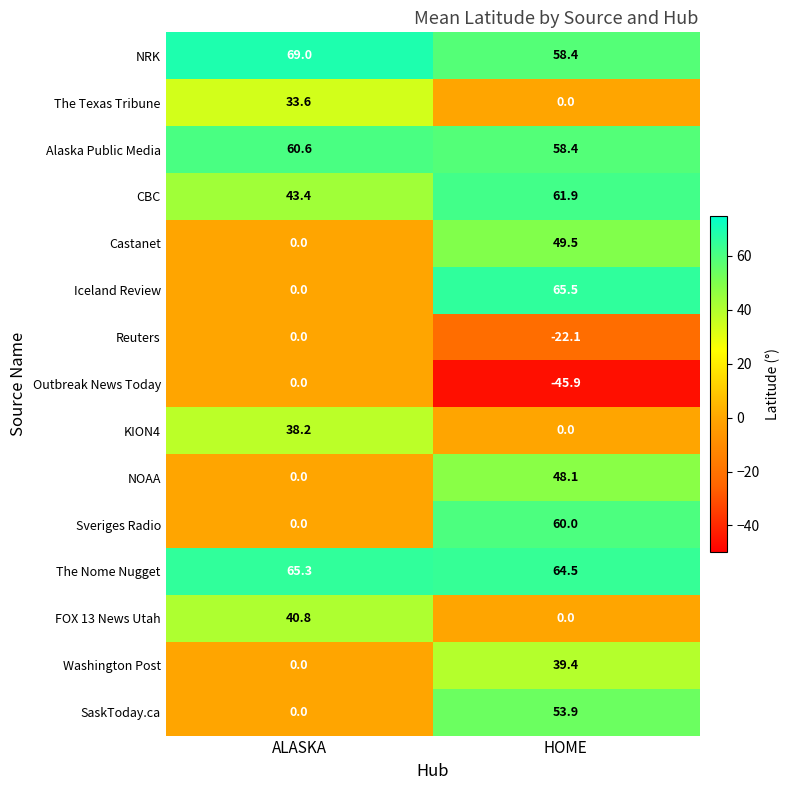

What is the difference between the maximum and minimum values in the SaskToday.ca series?

53.9